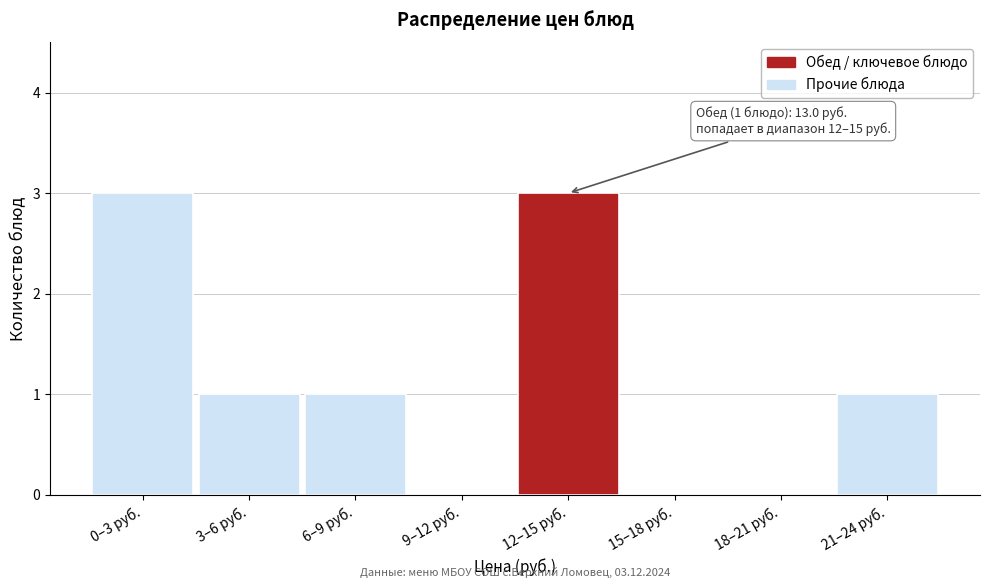

Reading right to left, list all the values displayed in this chart.

21–24 руб.=1	18–21 руб.=0	15–18 руб.=0	12–15 руб.=3	9–12 руб.=0	6–9 руб.=1	3–6 руб.=1	0–3 руб.=3